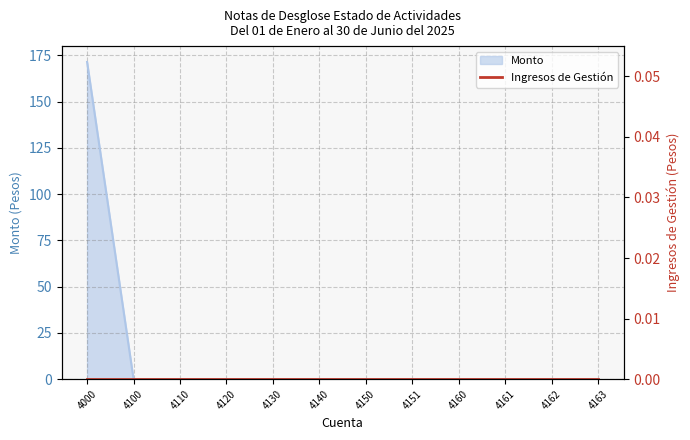

Rank the categories by value from lowest to highest.

4100, 4110, 4120, 4130, 4140, 4150, 4151, 4160, 4161, 4162, 4163, 4000